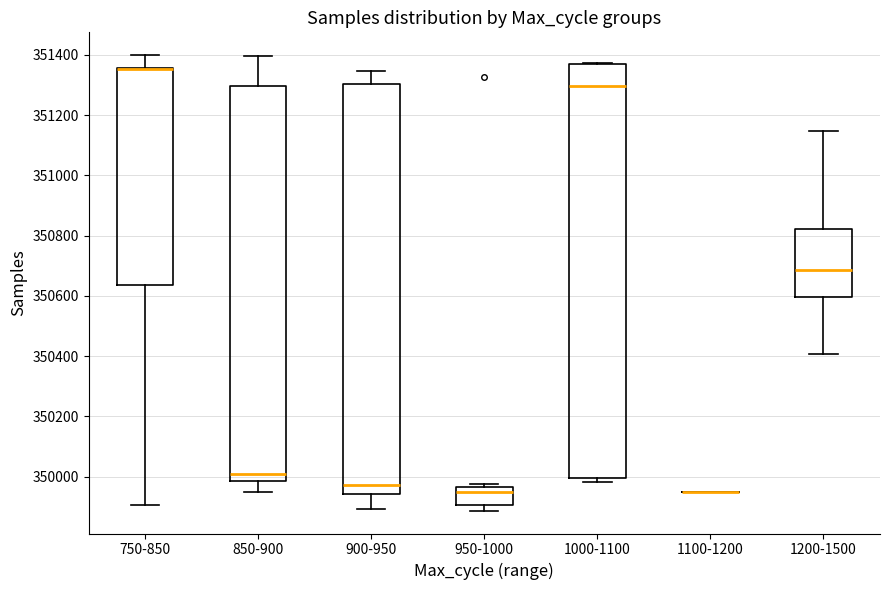

Reading left to right, transcribe this box plot: for each box, give where its median line is, the range the box spans, and where its two whiskers end, as read against the y-axis. The values are not printed on the chart, so give them approximately, as read against the axis.

750-850: median 351360 (drawn on the box's upper edge), box 350640 to 351360, whiskers 349900 to 351400
850-900: median 350020, box 349980 to 351300, whiskers 349960 to 351400
900-950: median 349980, box 349940 to 351300, whiskers 349900 to 351340
950-1000: median 349940, box 349900 to 349960, whiskers 349880 to 349980
1000-1100: median 351300, box 350000 to 351380, whiskers 349980 to 351380
1100-1200: box collapsed to a line at 349960, whiskers 349960 to 349960
1200-1500: median 350680, box 350600 to 350820, whiskers 350400 to 351140